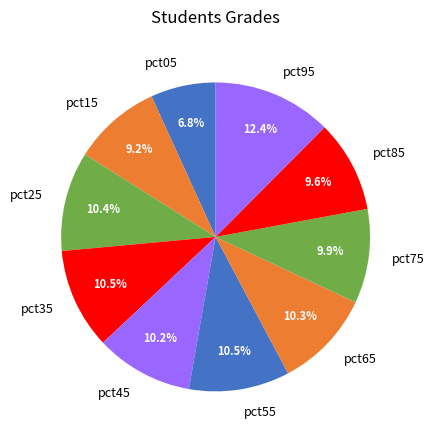

How many segments does this pie chart have?

10